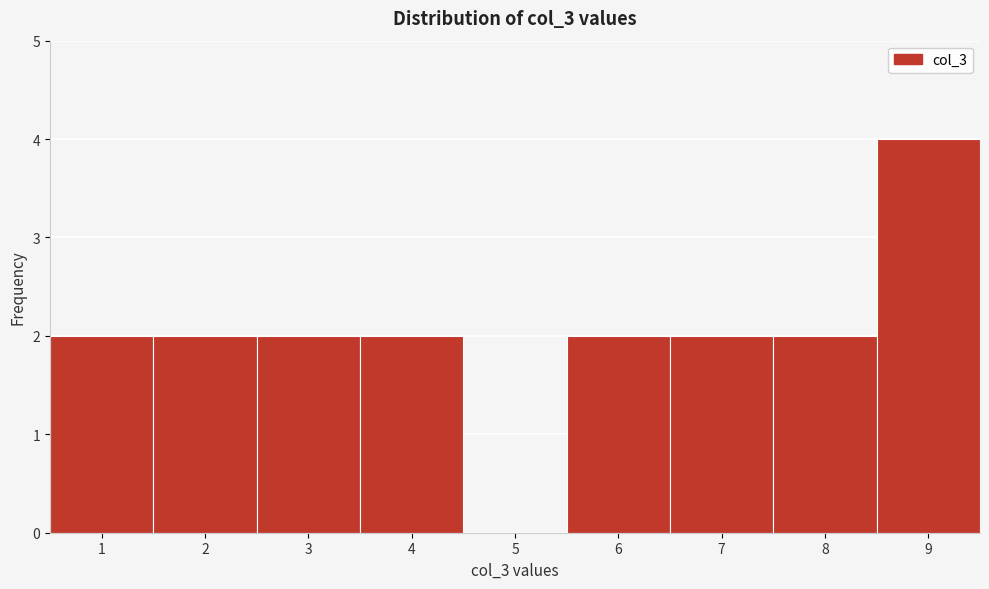

How tall is the bar that spans 0.5 to 1.5 on the x-axis? The values are not printed on the chart, so give them approximately, as read against the axis.

2